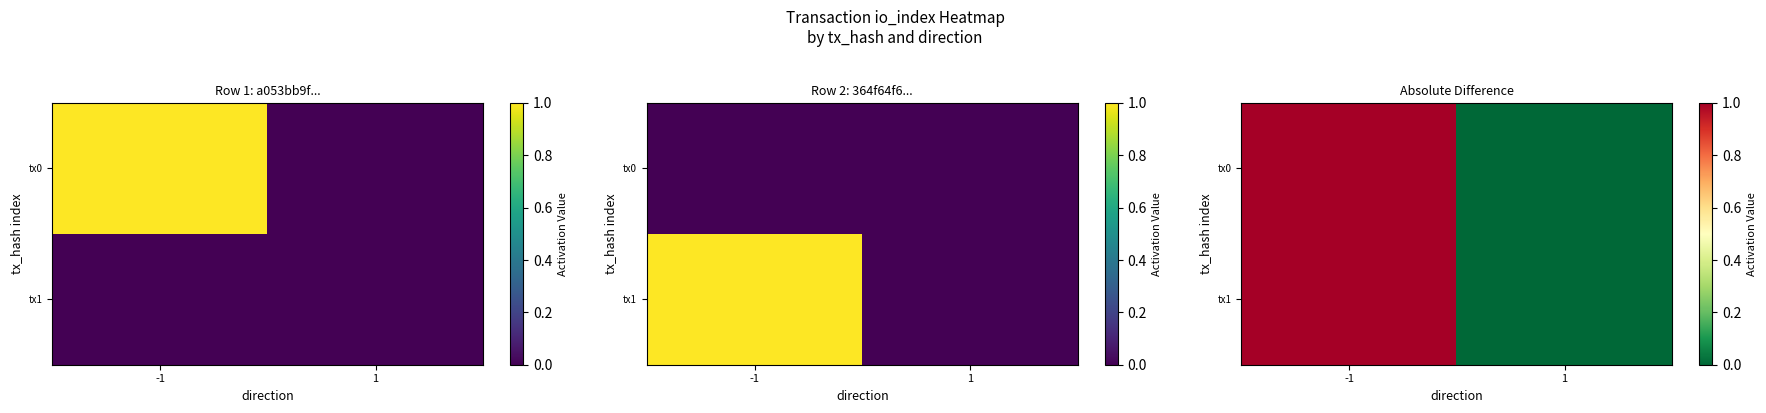

What is the average value of the tx0 series?

0.5